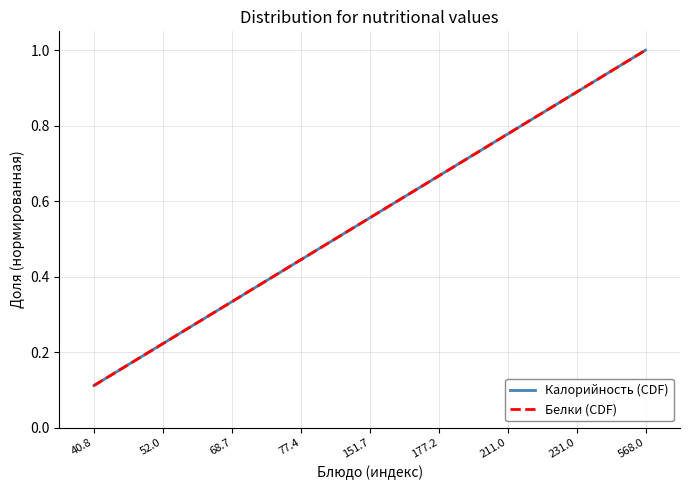

Between 231.0 and 568.0, which series saw the biggest shift?

Калорийность (CDF)